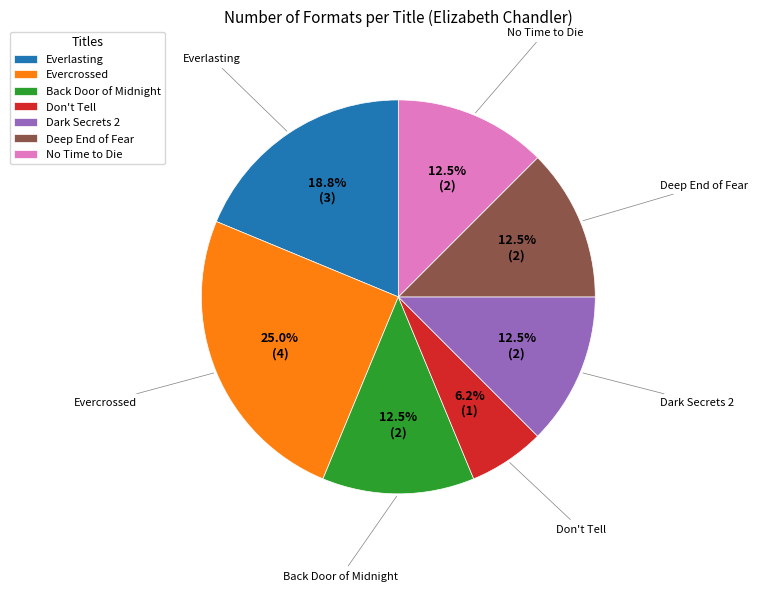

What is the total percentage of Back Door of Midnight and Dark Secrets 2?

25.0%